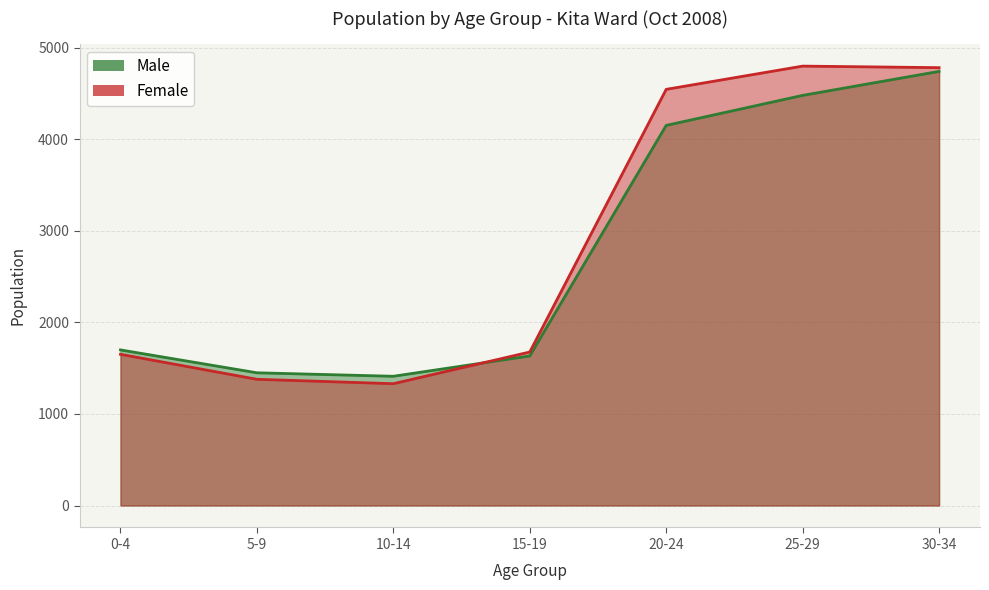

The Male series shows 1450 at 5-9. True or false?

True